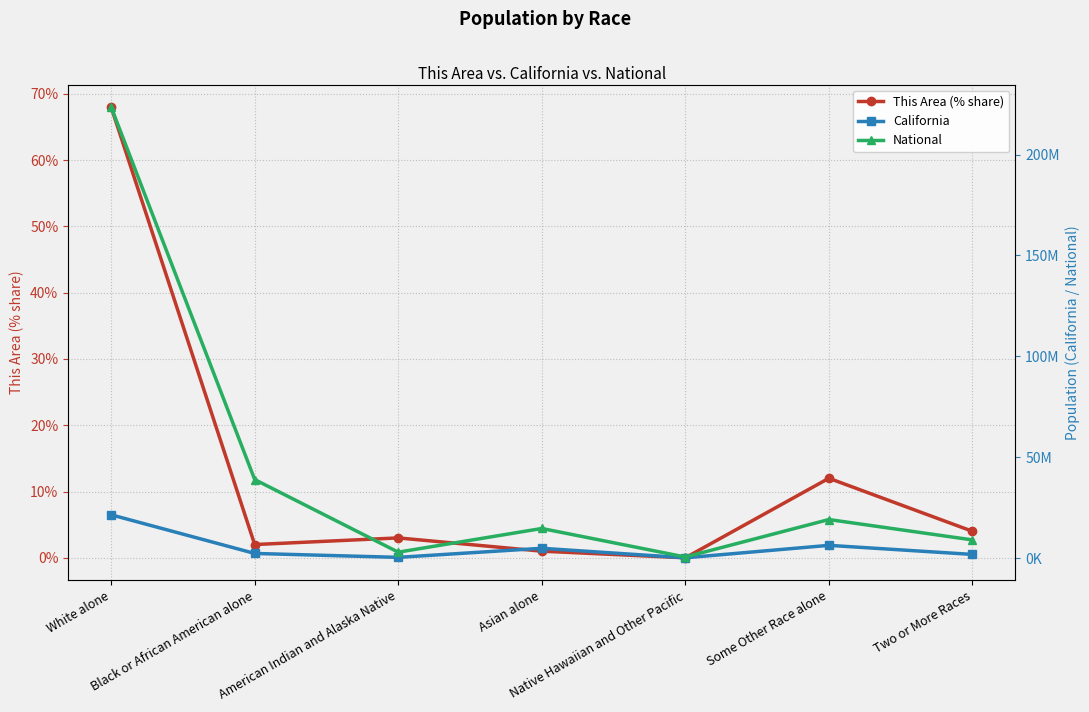

True or false: This Area (% share) and California cross at least once.

False